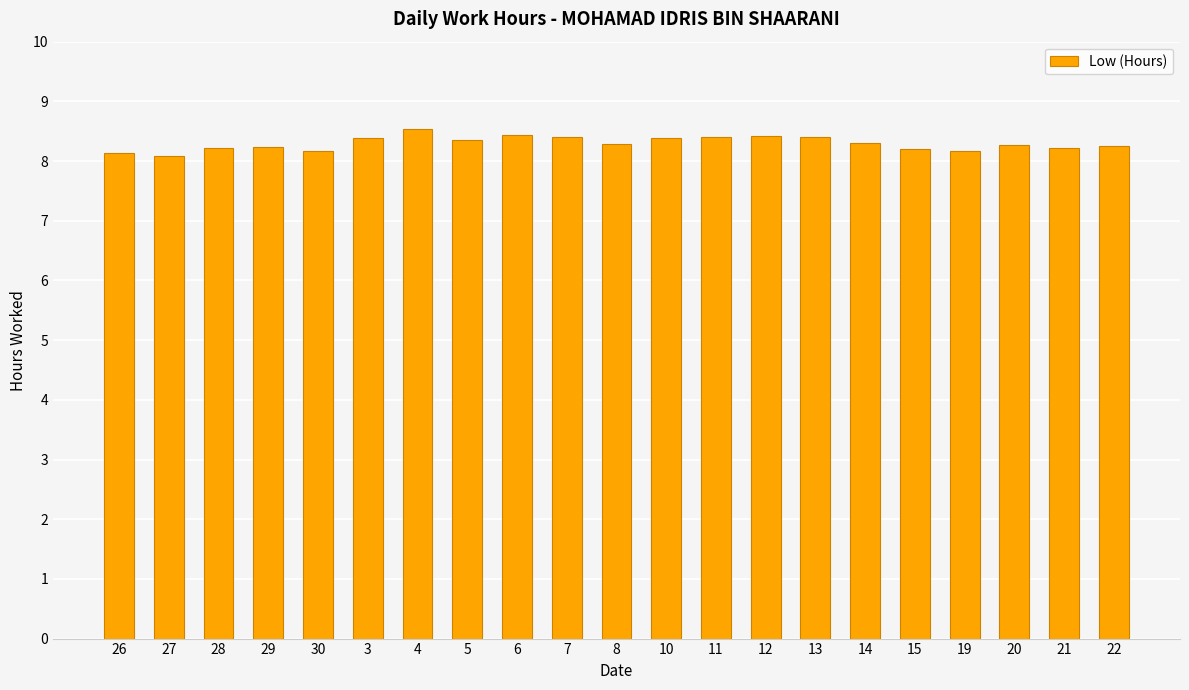

What is the value of the 4th bar from the left?

8.2